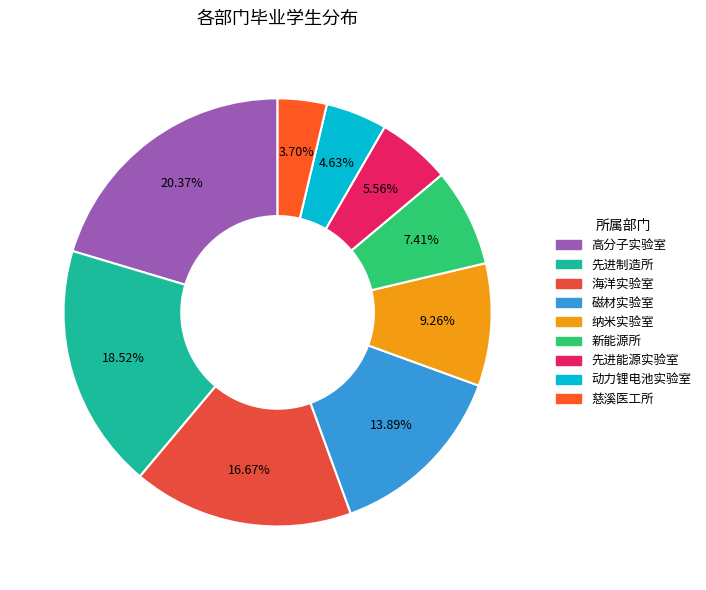

What is the smallest slice in the pie chart?

慈溪医工所